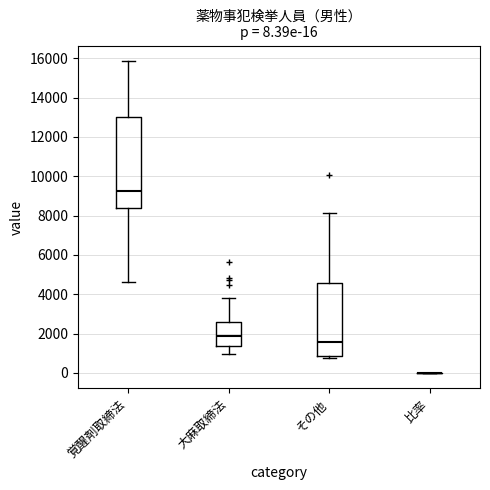

Comparing the boxes themselves (not the whiskers), which one is the tallest?

覚醒剤取締法